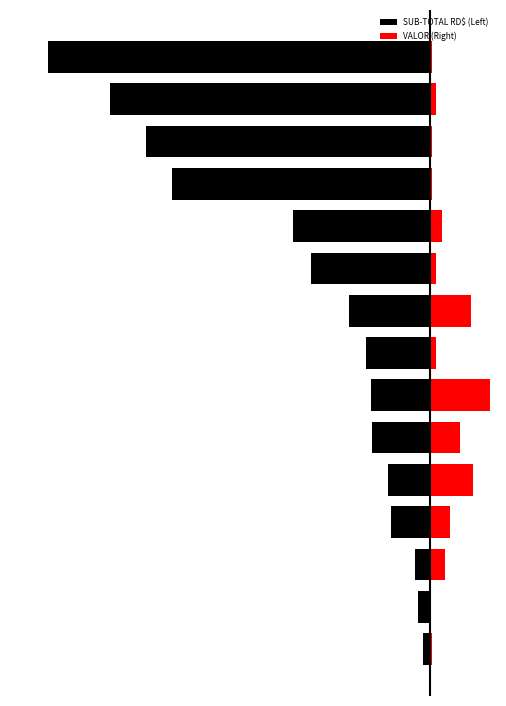

What is the lowest value of the SUB-TOTAL RD$ (Left) series?

-40779.0